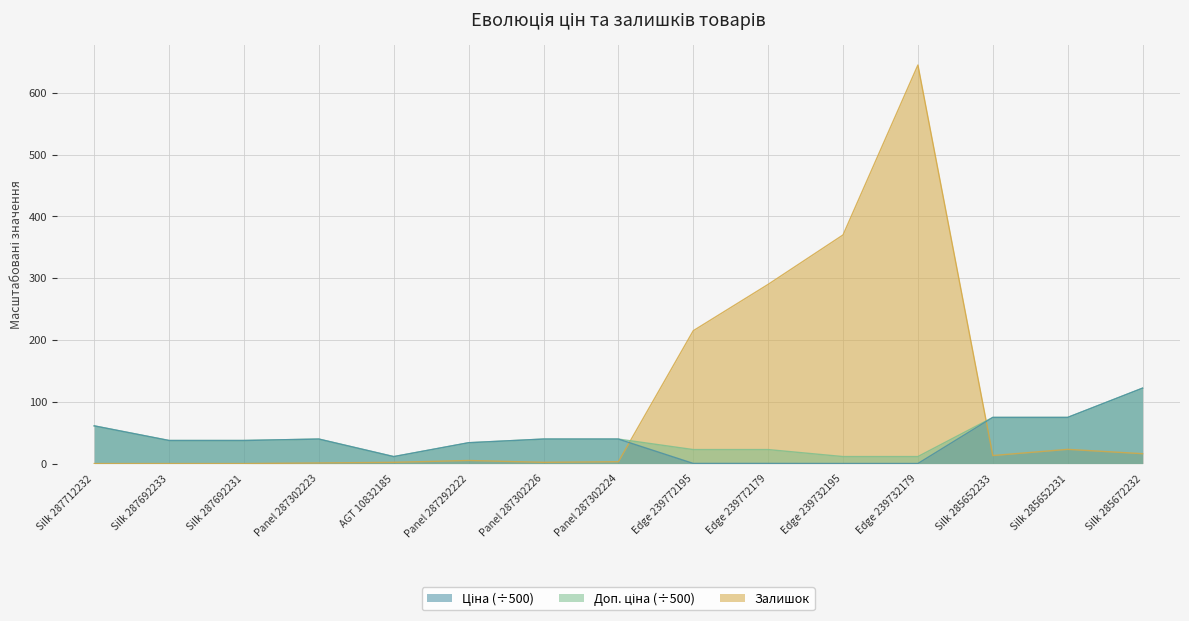

Is it true that Ціна equals 9.4 at Panel 287302226?

False